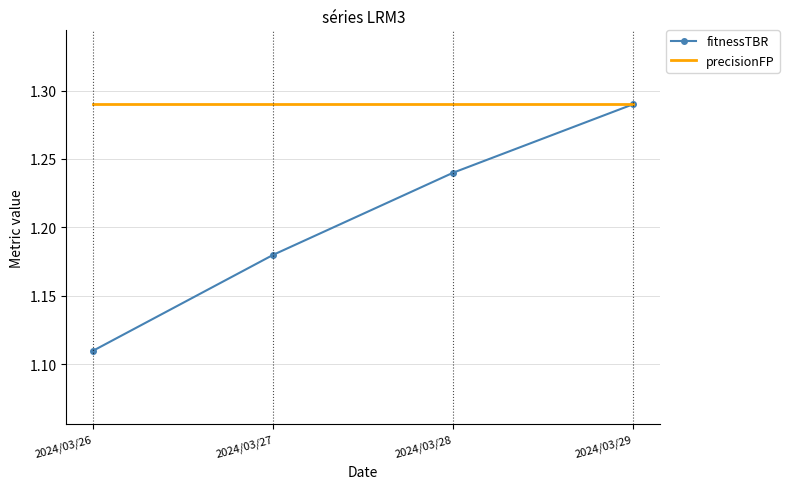

Which category has the lowest value across all series?

2024/03/26